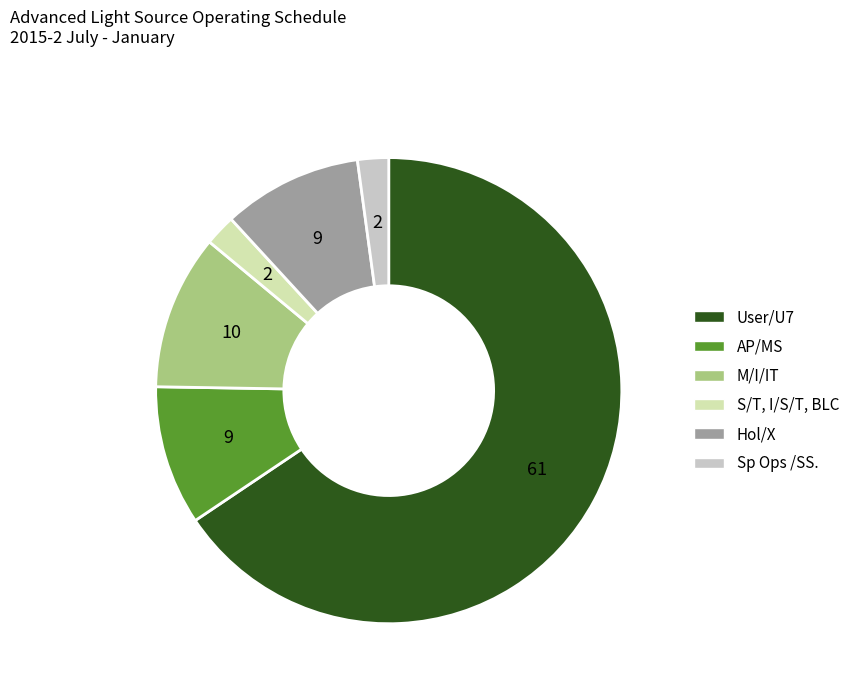

Which slice is the largest?

User/U7